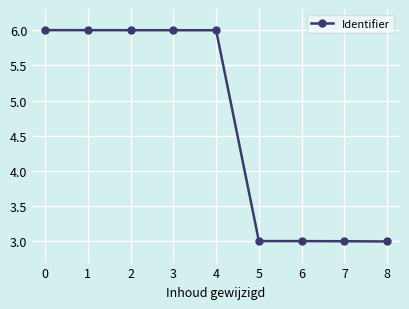

What is the sum of all values?

42.0